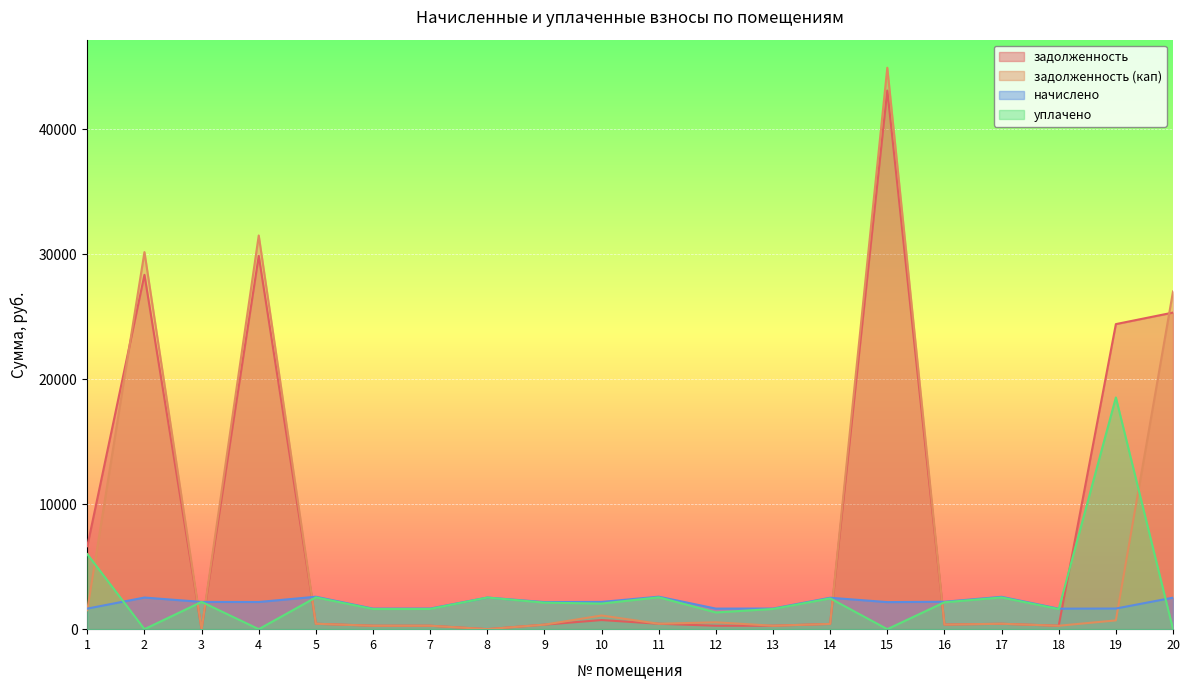

How many data points in задолженность are less than 431?

10